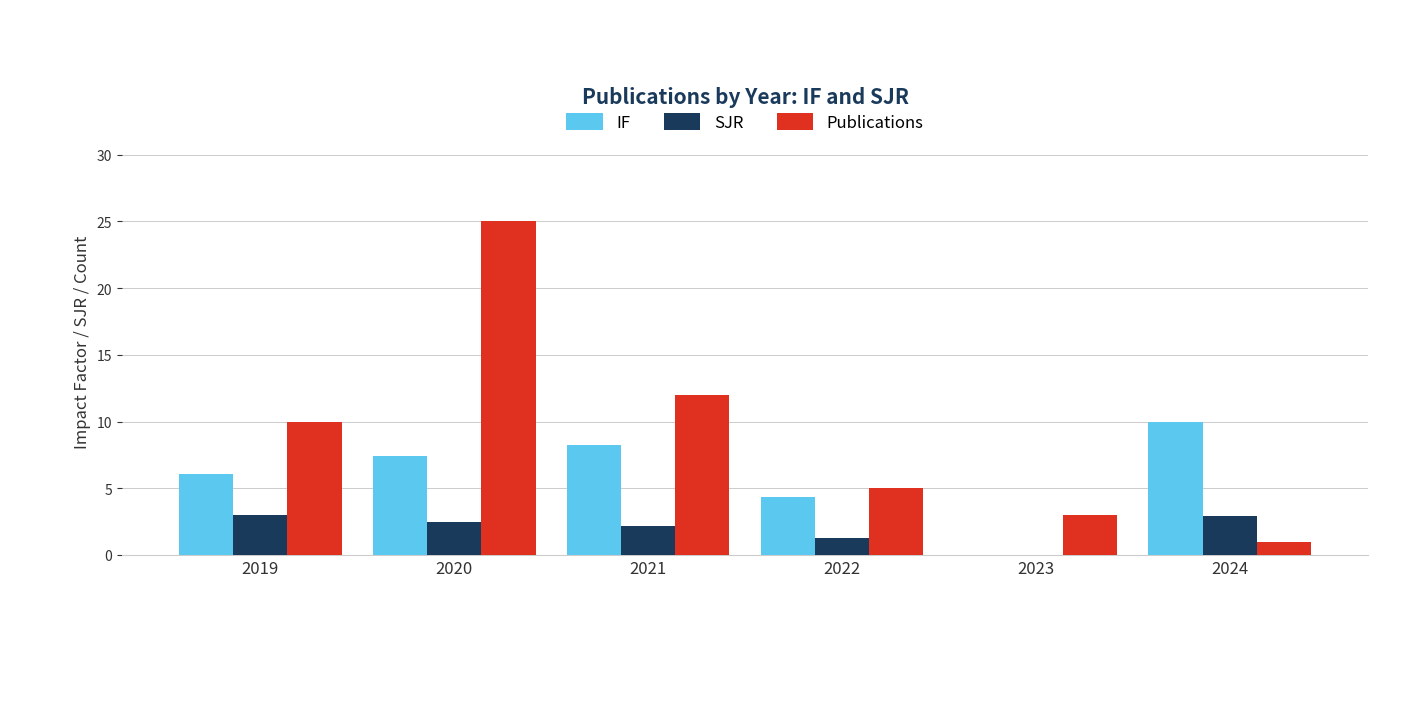

At which category is the sum across all series the highest?

2020